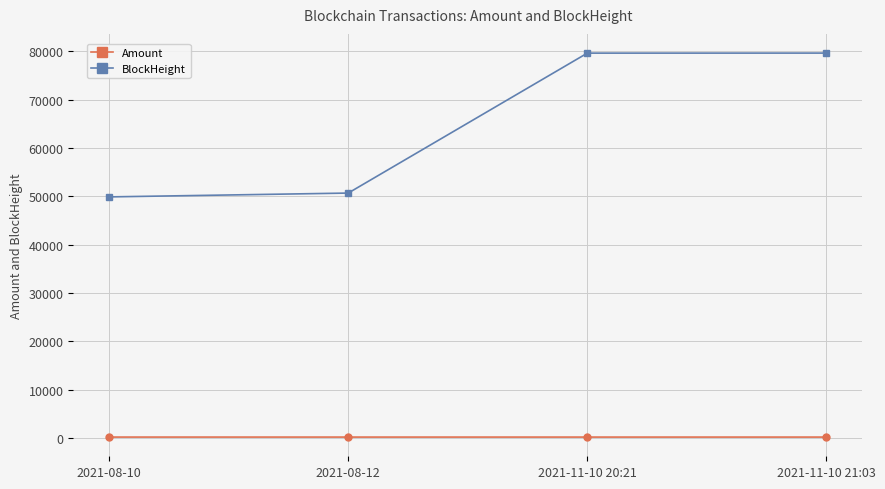

How many lines are shown in the chart?

2